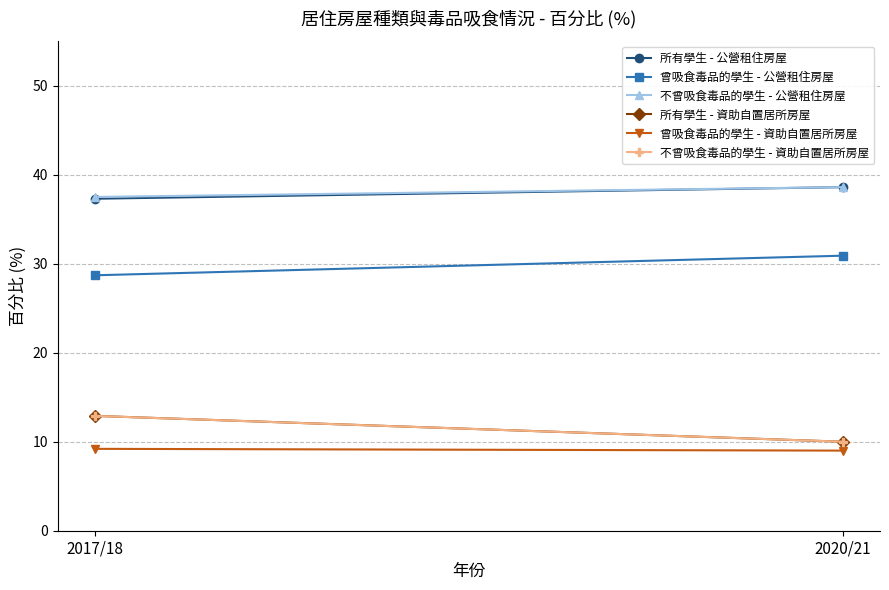

Rank the categories by 所有學生 - 公營租住房屋 value from lowest to highest.

2017/18, 2020/21